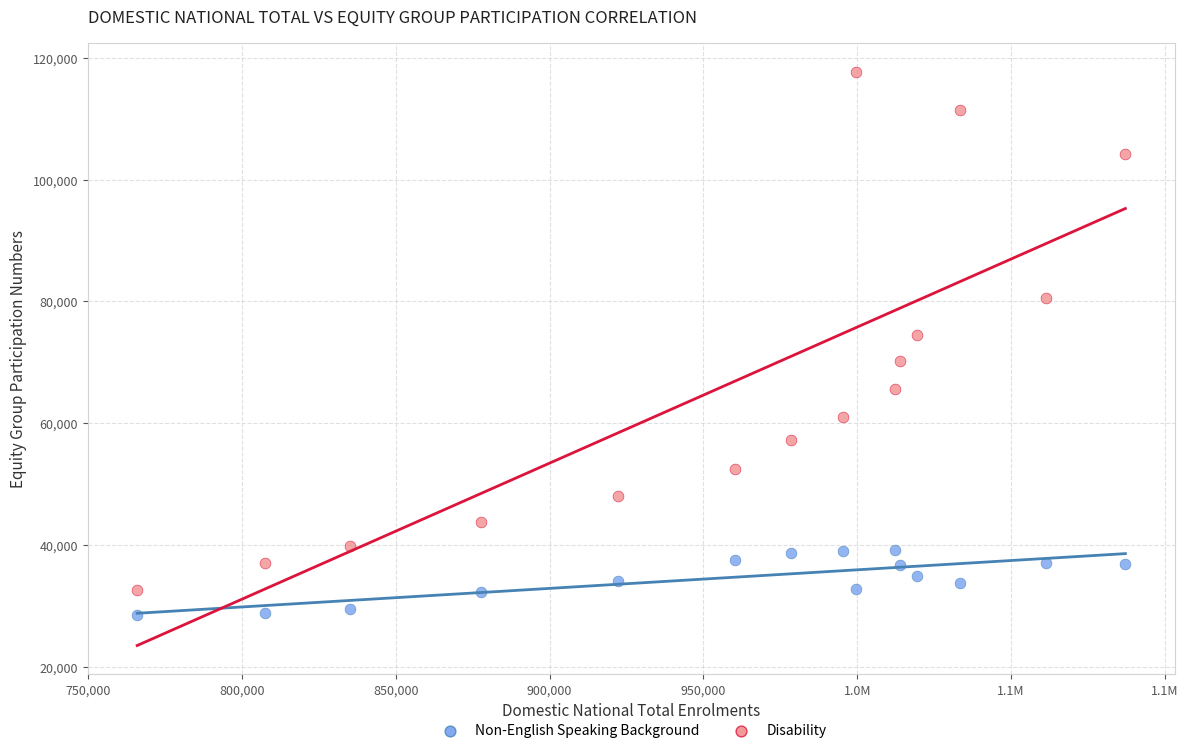

Across all series, what Y value is closest to 73111?

74500